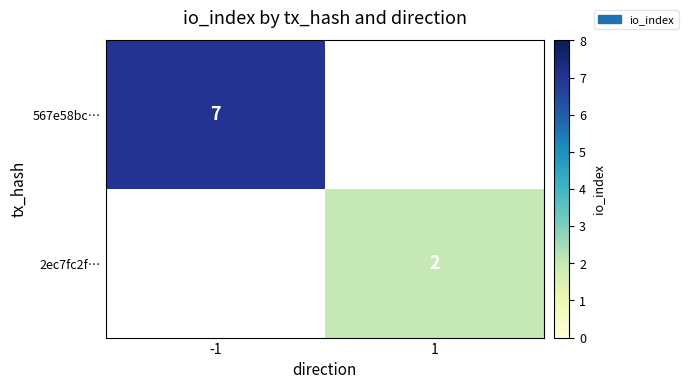

What is the minimum value shown in the chart?

2.0